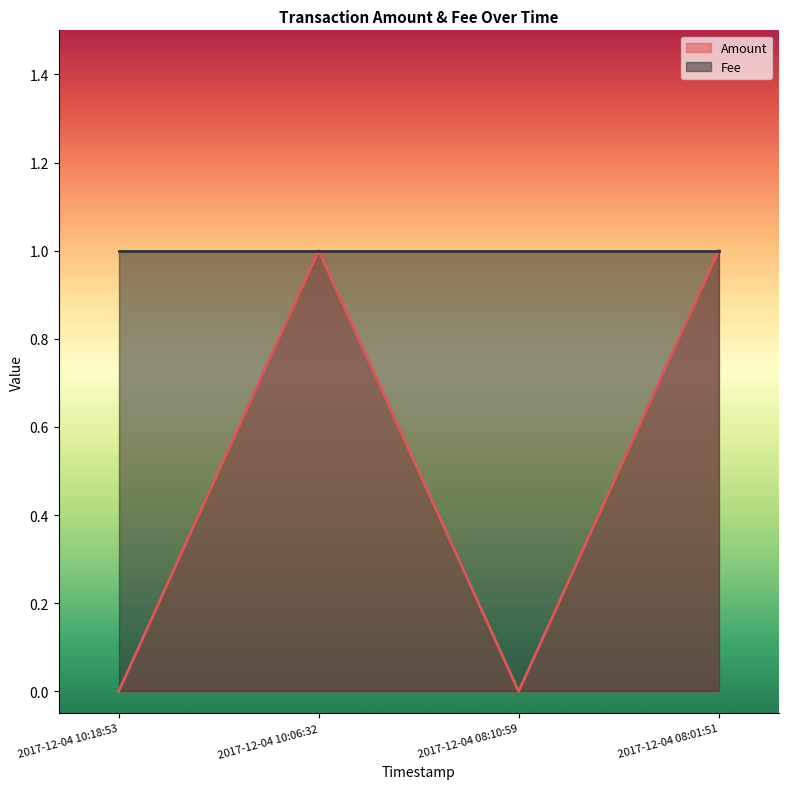

True or false: there are more than 1 points higher than both neighbors.

False